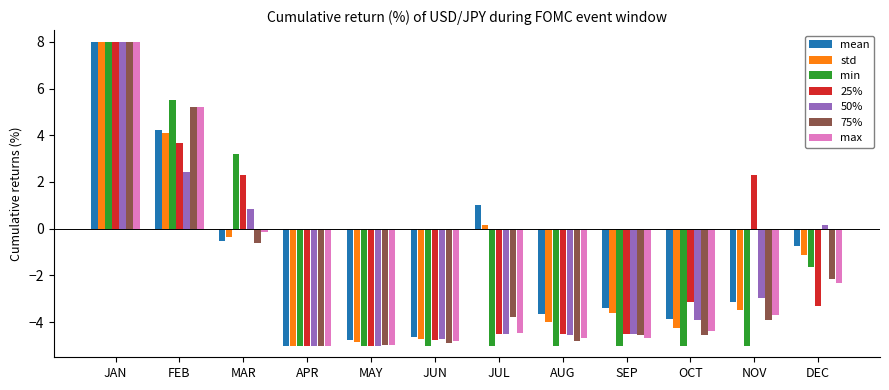

Between MAR and JUL, which series saw the biggest shift?

min